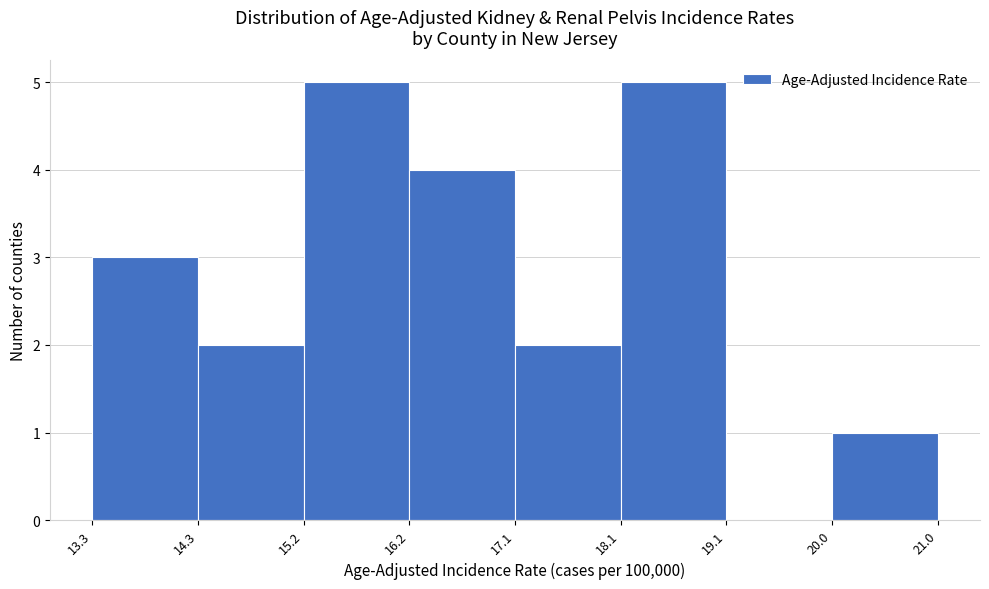

Reading left to right, transcribe this chart: for each bar, give the range it covers on the x-axis and its height. The values are not printed on the chart, so give them approximately, as read against the axis.

13.3 to 14.3: 3
14.3 to 15.2: 2
15.2 to 16.2: 5
16.2 to 17.1: 4
17.1 to 18.1: 2
18.1 to 19.1: 5
19.1 to 20.0: 0
20.0 to 21.0: 1